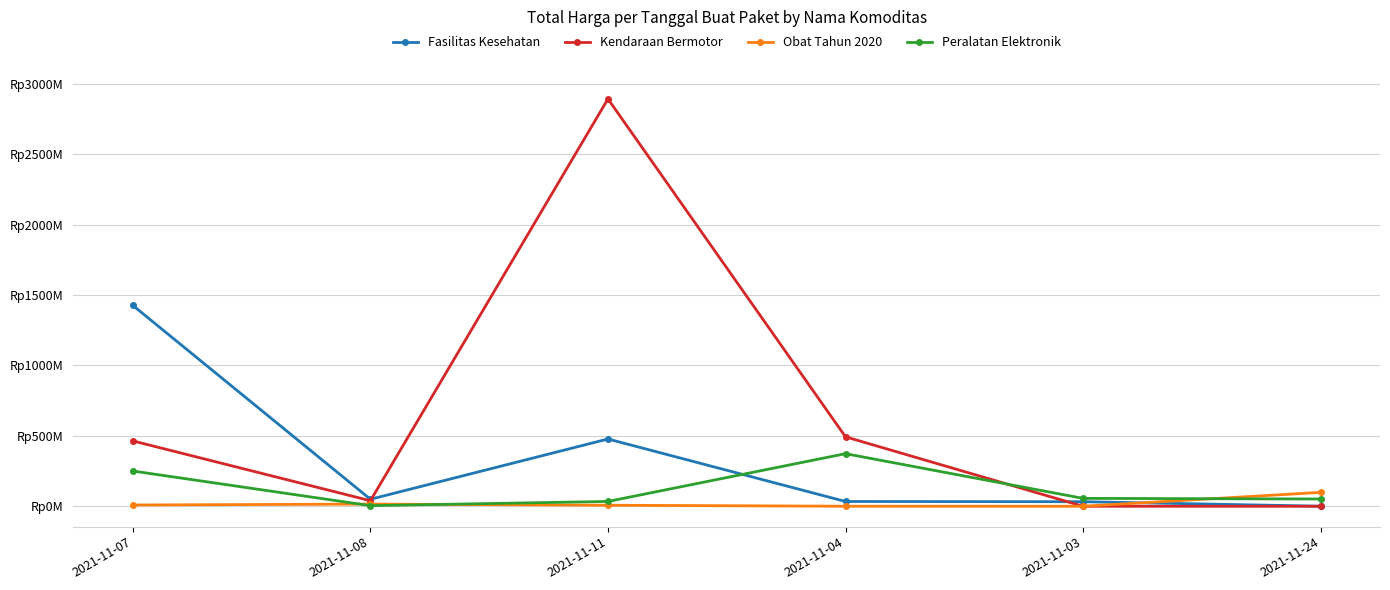

What is the difference between the maximum and minimum values in the Peralatan Elektronik series?

369054000